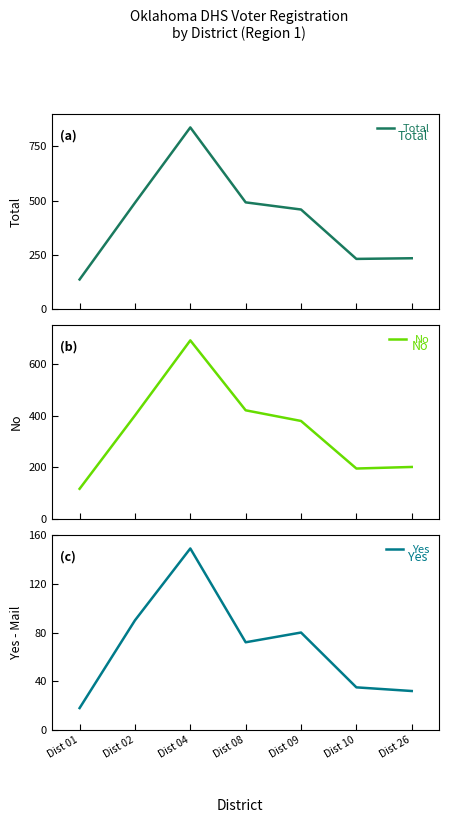

Rank the categories by Total value from highest to lowest.

Dist 04, Dist 08, Dist 02, Dist 09, Dist 26, Dist 10, Dist 01